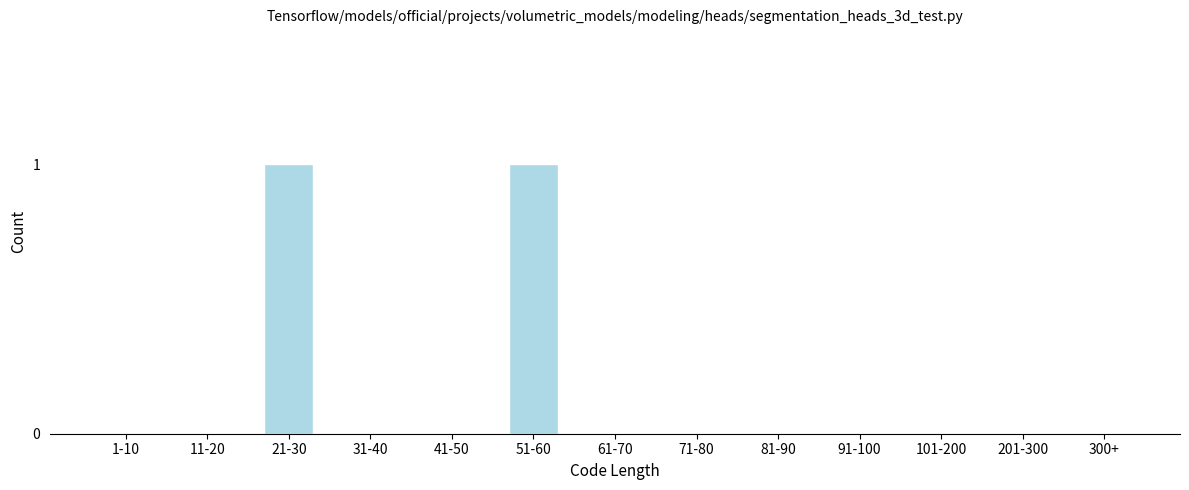

Reading right to left, extract all data points from this chart.

300+=0	201-300=0	101-200=0	91-100=0	81-90=0	71-80=0	61-70=0	51-60=1	41-50=0	31-40=0	21-30=1	11-20=0	1-10=0